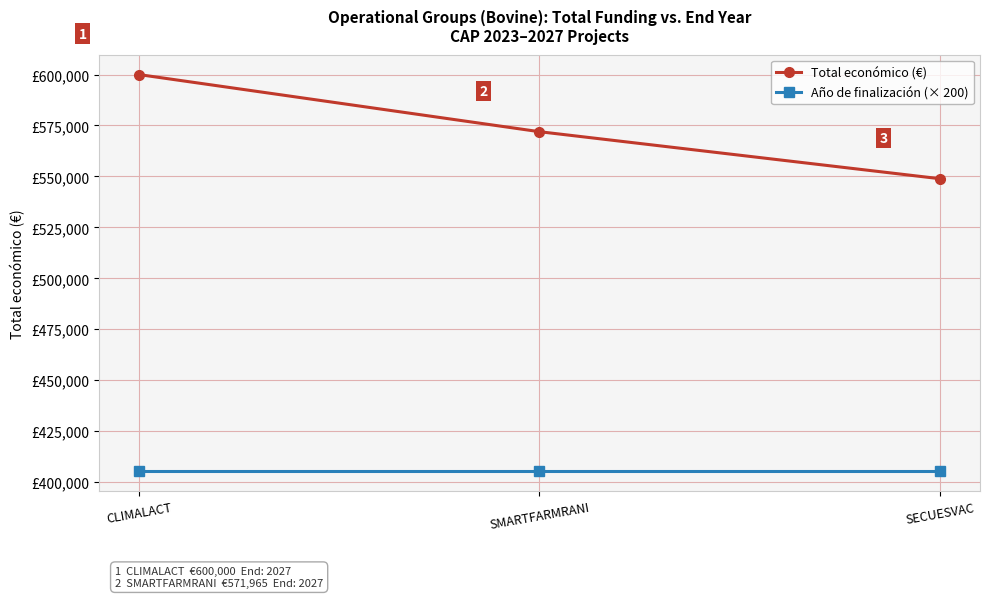

Rank the series at CLIMALACT from highest to lowest value.

Total económico (€), Año de finalización (× 200)